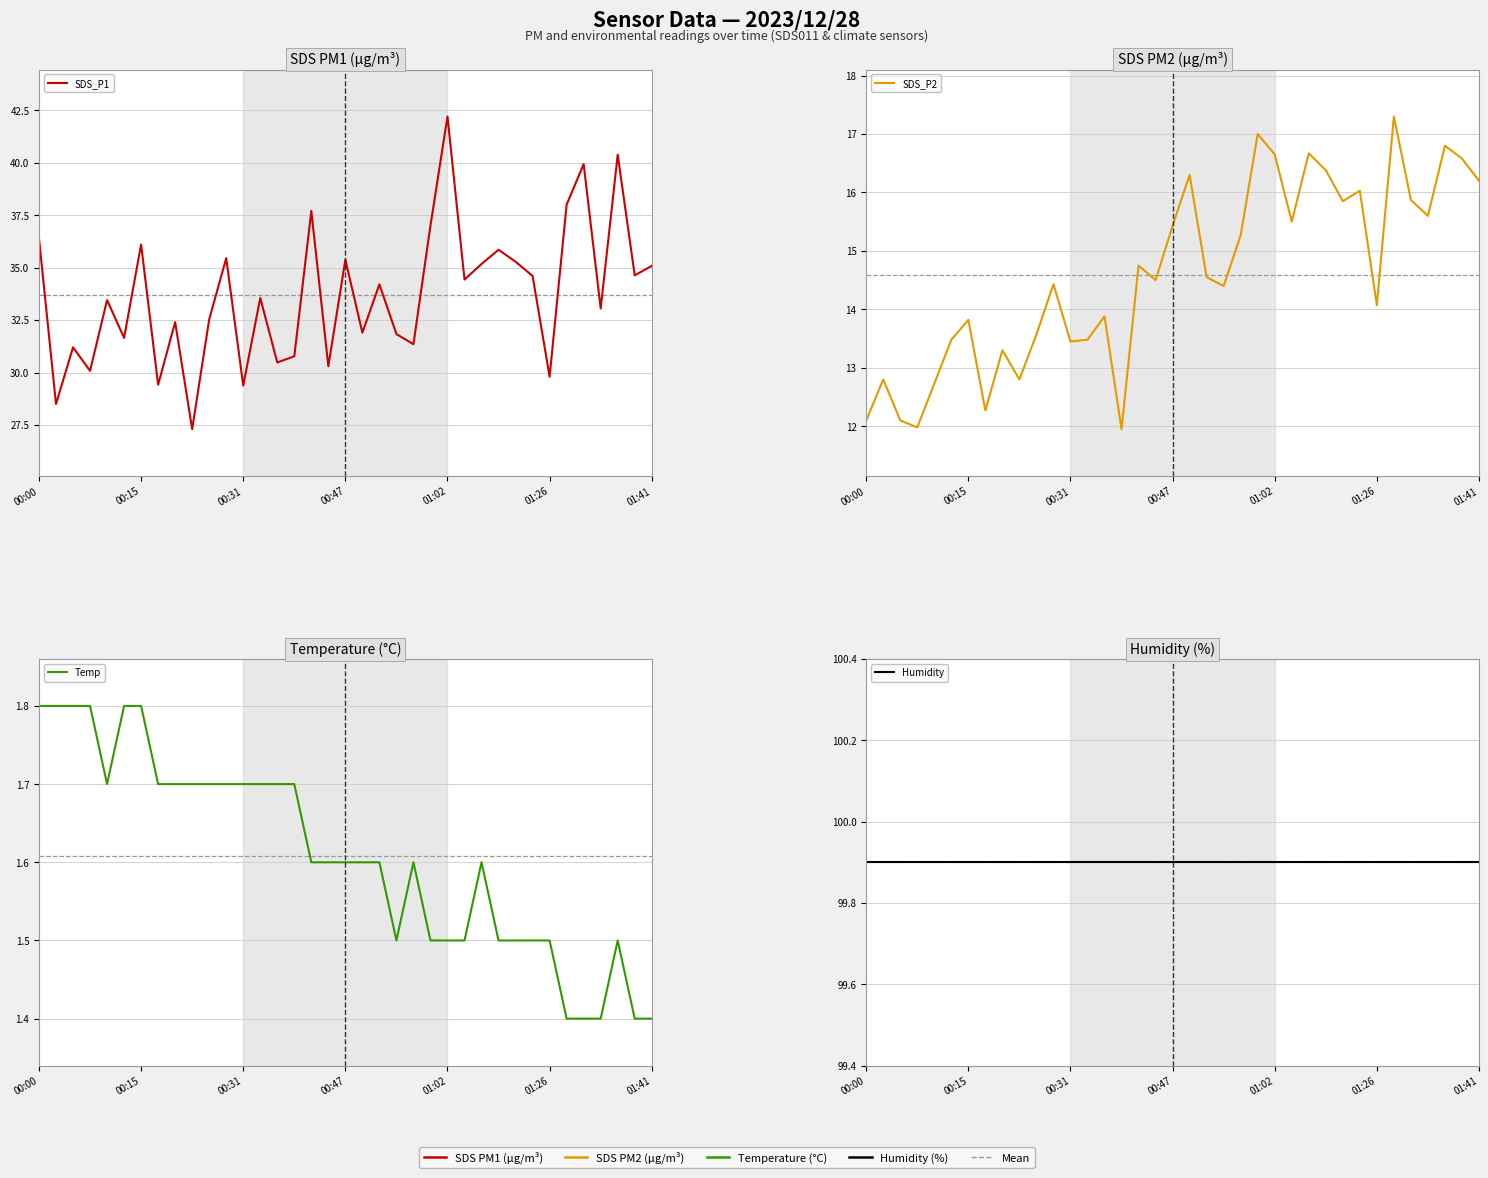

How many lines are shown in the chart?

4